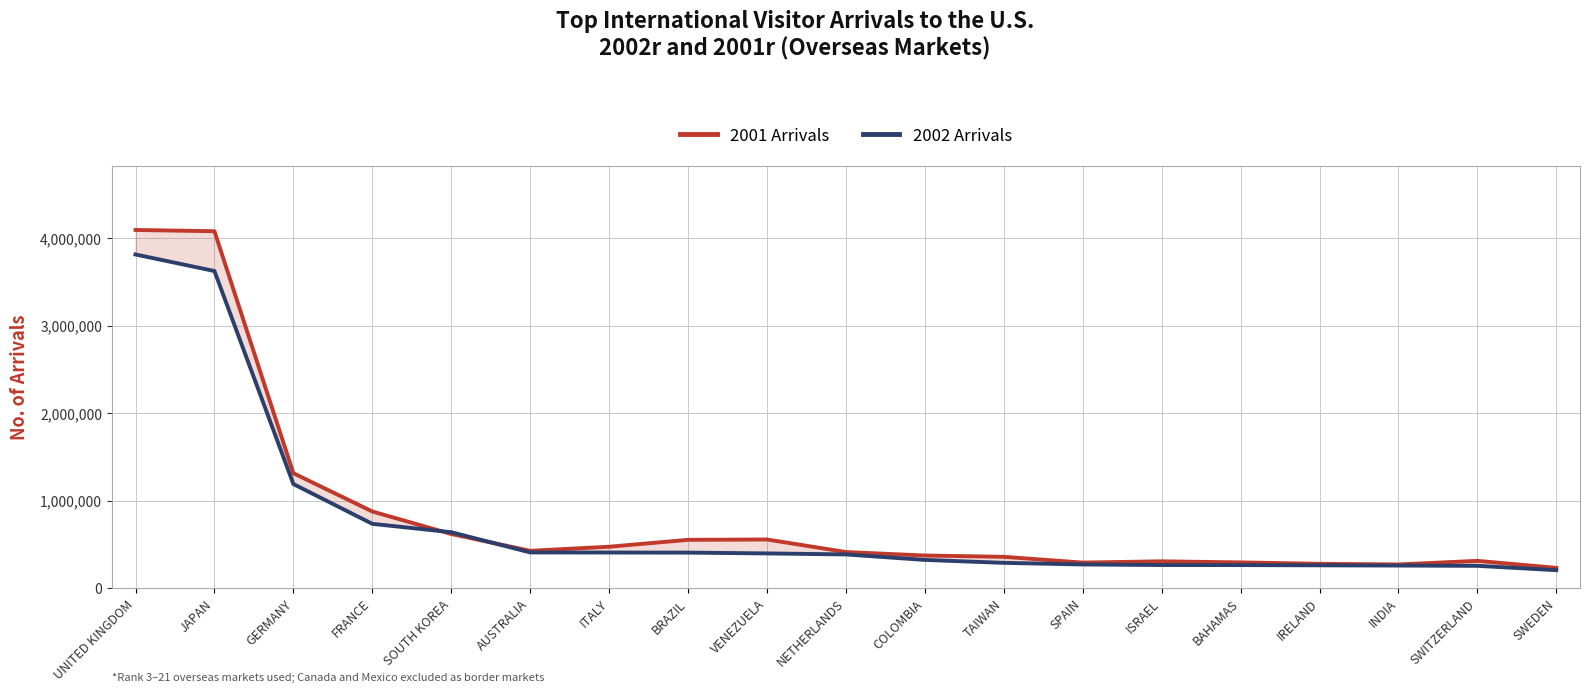

How many lines are shown in the chart?

2